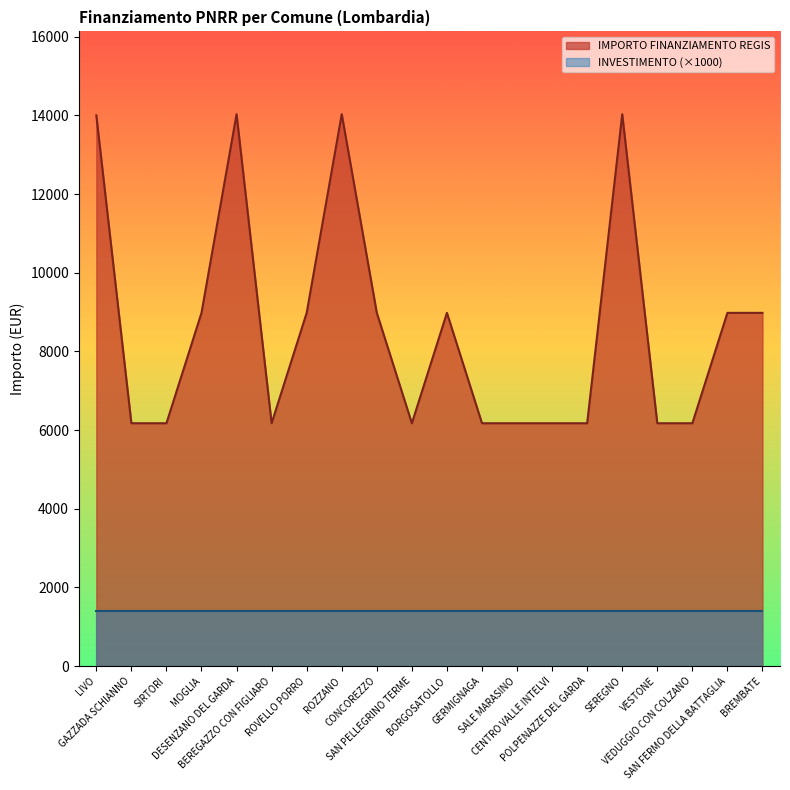

List the labels in order of value, largest first.

DESENZANO DEL GARDA, ROZZANO, SEREGNO, LIVO, MOGLIA, ROVELLO PORRO, CONCOREZZO, BORGOSATOLLO, SAN FERMO DELLA BATTAGLIA, BREMBATE, GAZZADA SCHIANNO, SIRTORI, BEREGAZZO CON FIGLIARO, SAN PELLEGRINO TERME, GERMIGNAGA, SALE MARASINO, CENTRO VALLE INTELVI, POLPENAZZE DEL GARDA, VESTONE, VEDUGGIO CON COLZANO